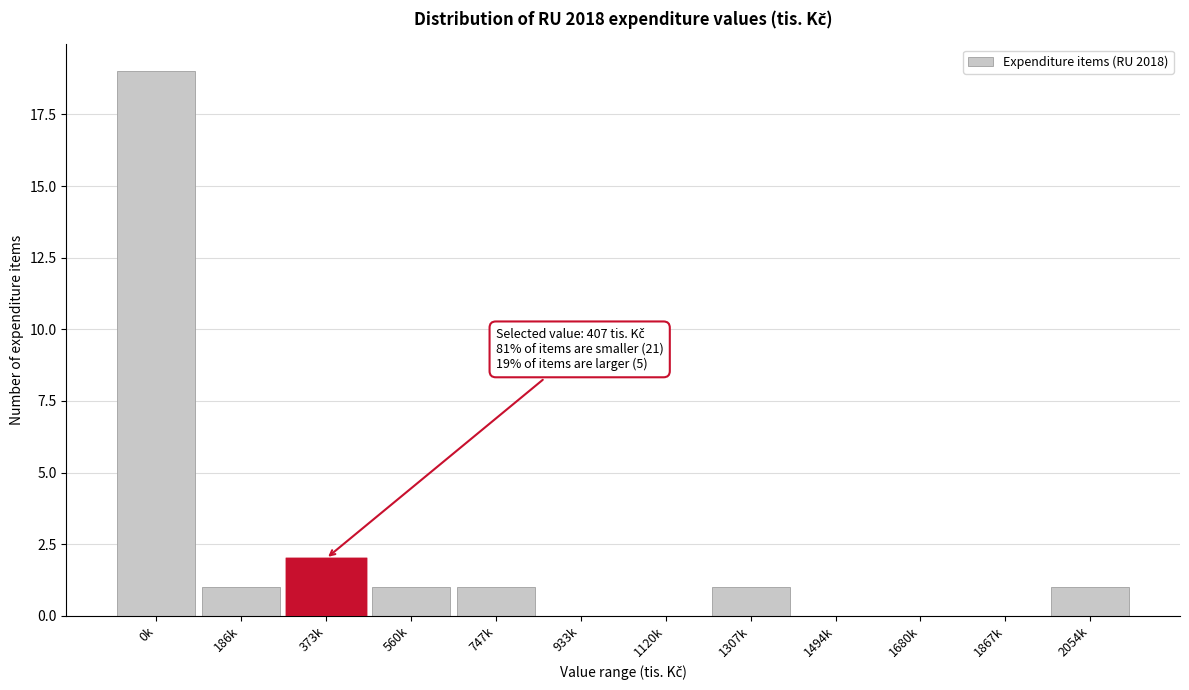

Reading left to right, extract all data points from this chart.

0k=19	186k=1	373k=2	560k=1	747k=1	933k=0	1120k=0	1307k=1	1494k=0	1680k=0	1867k=0	2054k=1